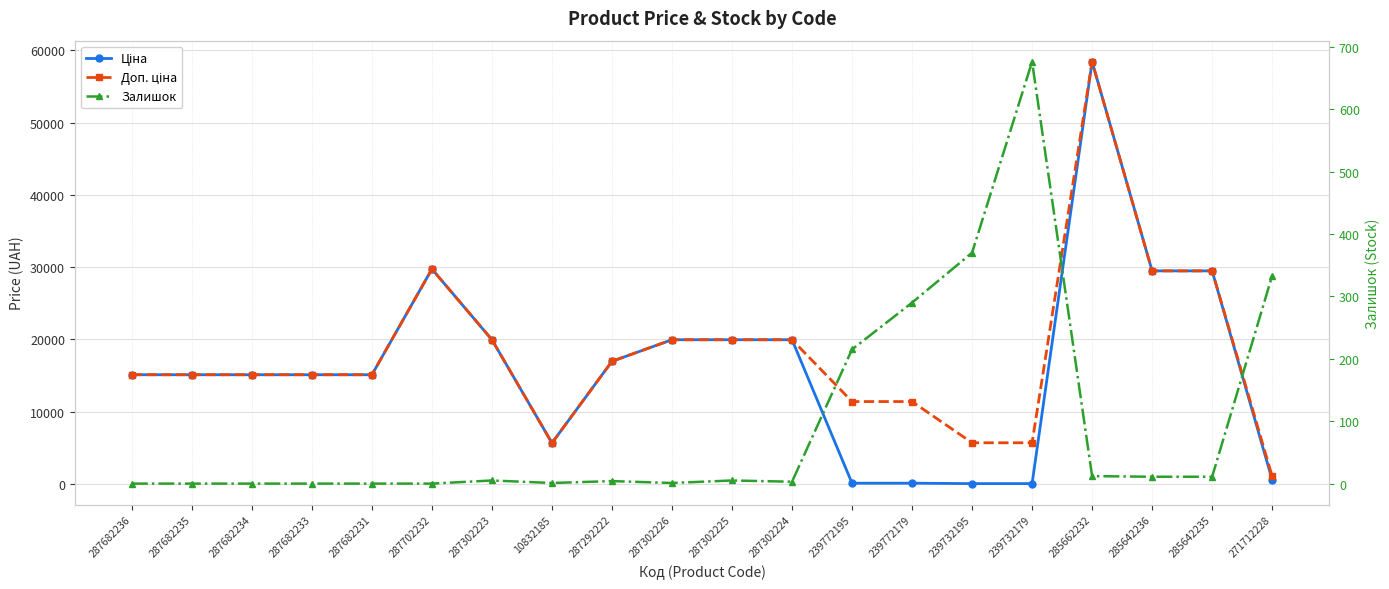

List the series in order of their peak value, lowest first.

Залишок, Ціна, Доп. ціна